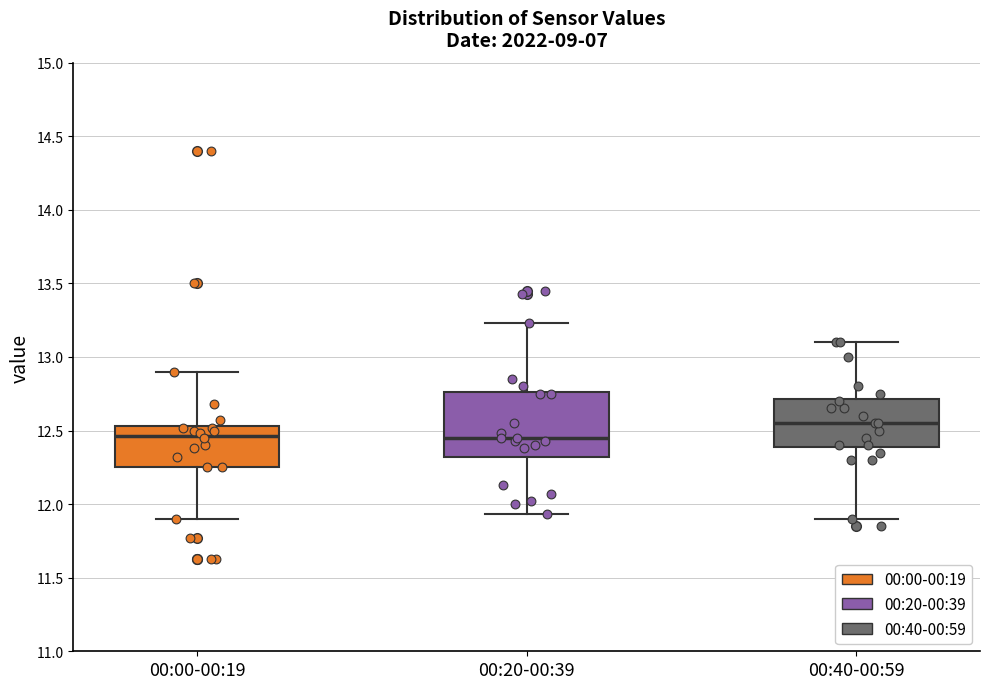

Comparing the boxes themselves (not the whiskers), which one is the tallest?

00:20-00:39